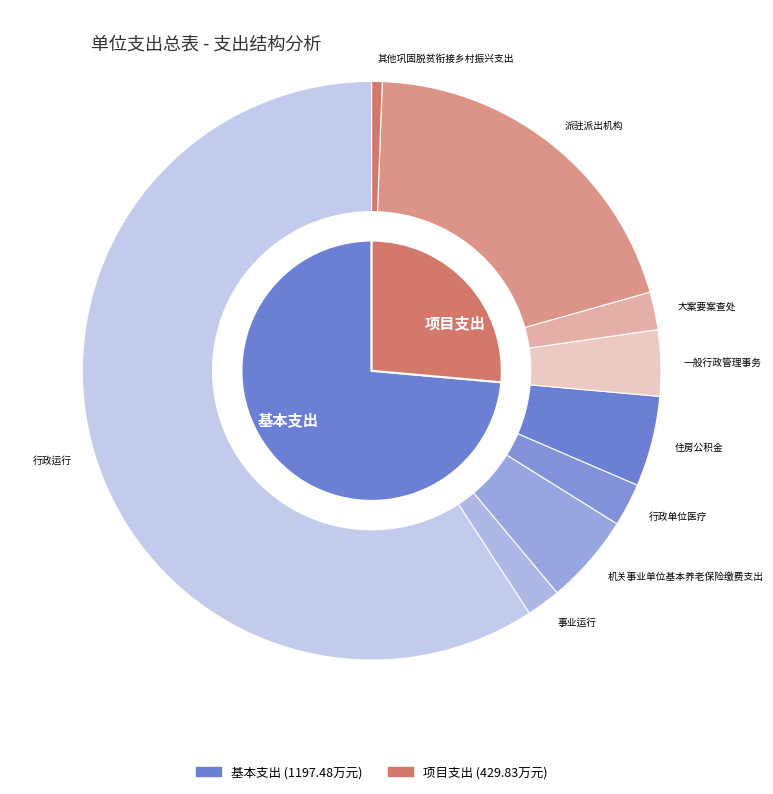

To the nearest percent, what is the average slice percentage?

11%